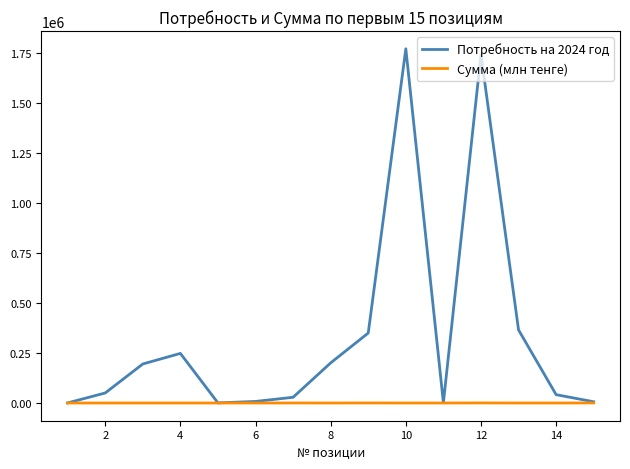

What is the greatest value displayed?

1769890.0